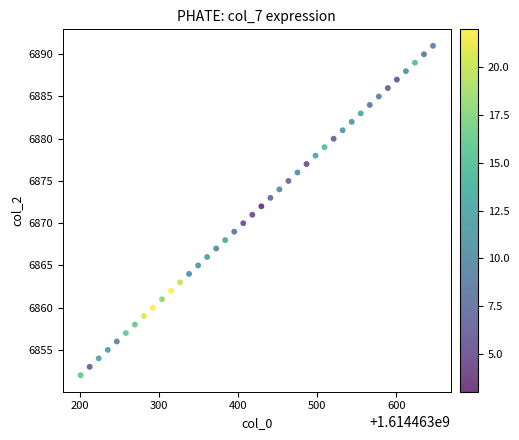

What is the range of Y values (max minus min)?

39